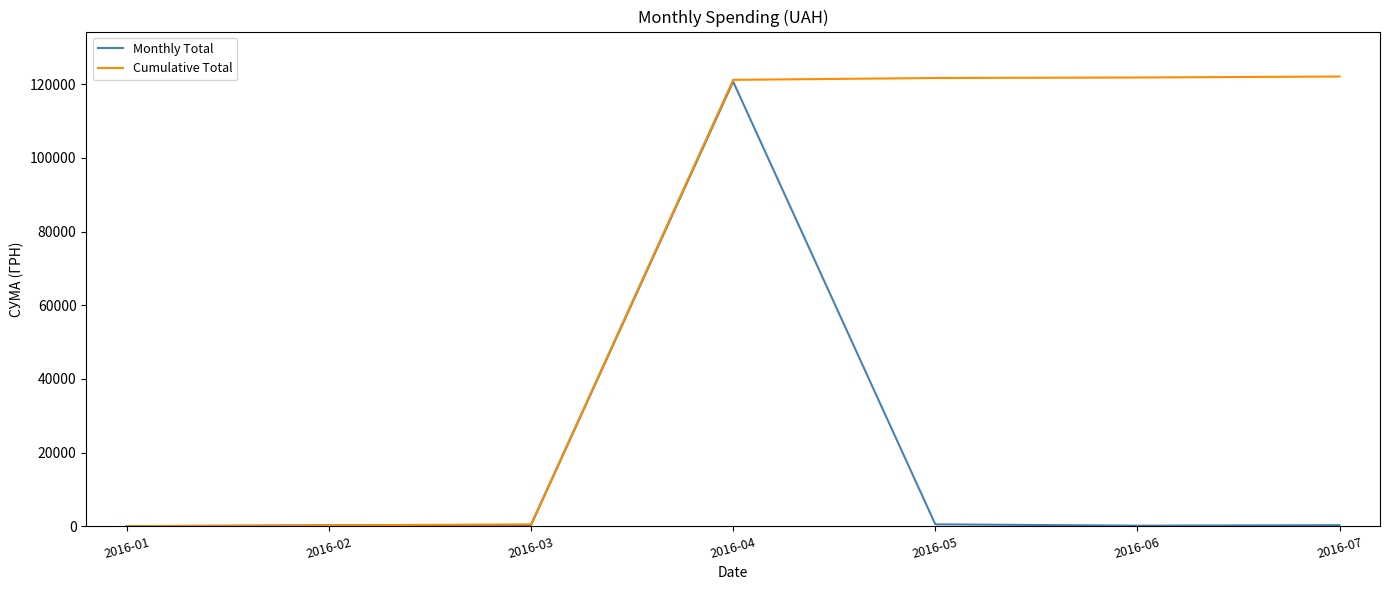

Which series has the largest total across all categories?

Cumulative Total